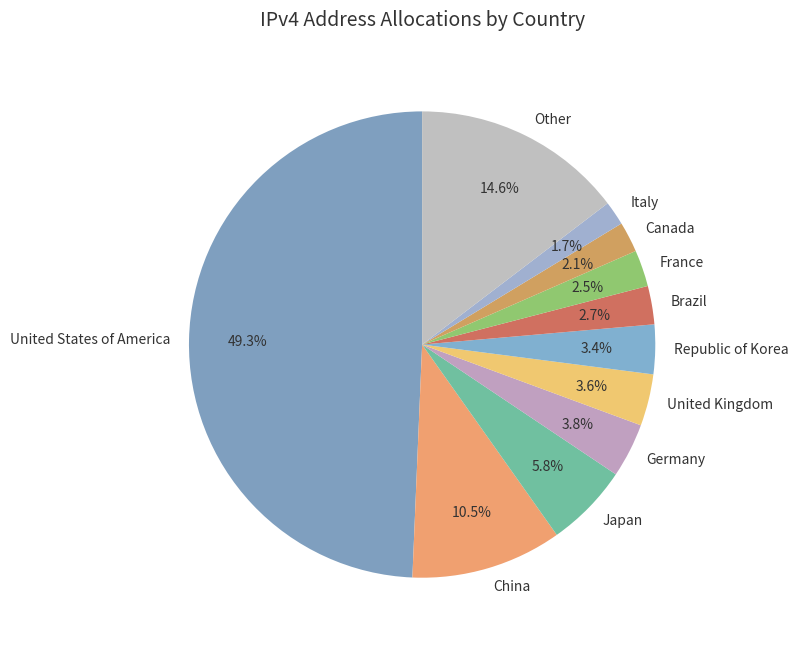

What is the largest slice in the pie chart?

United States of America